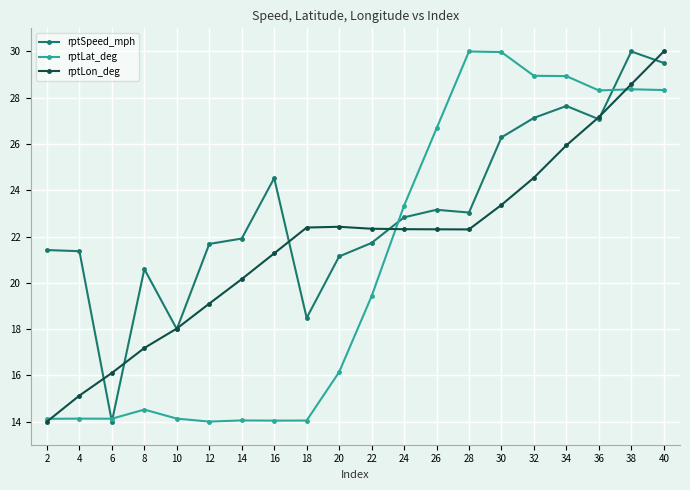

What are all the series names shown in the legend?

rptSpeed_mph, rptLat_deg, rptLon_deg